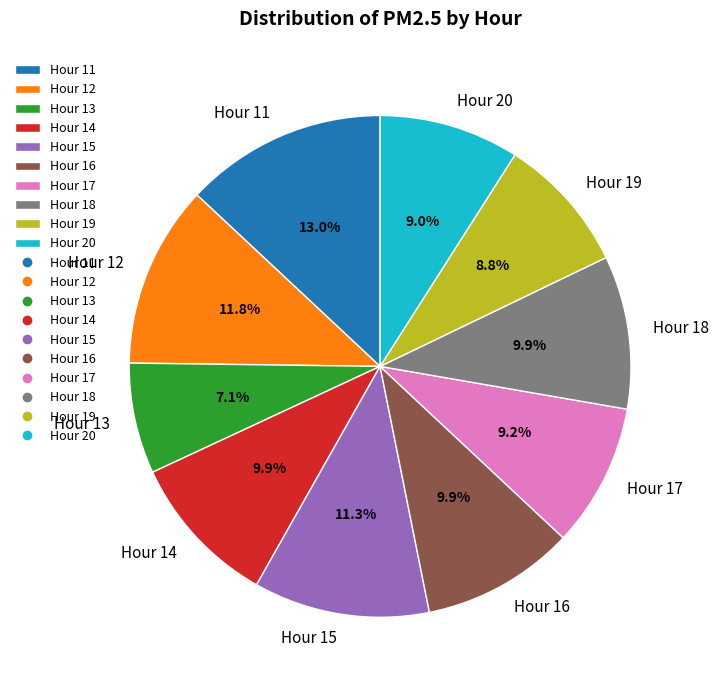

True or false: Hour 17 accounts for 3% of the total.

False